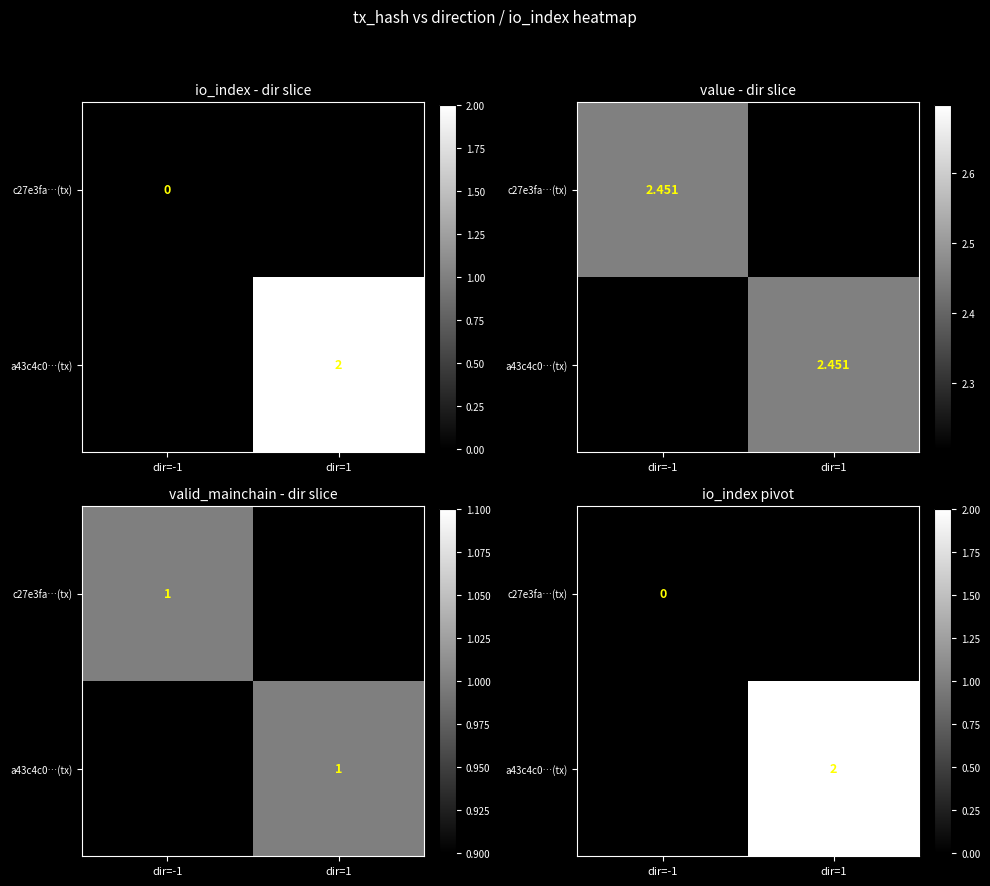

List the series in order of their peak value, lowest first.

c27e3fa…(tx), a43c4c0…(tx)